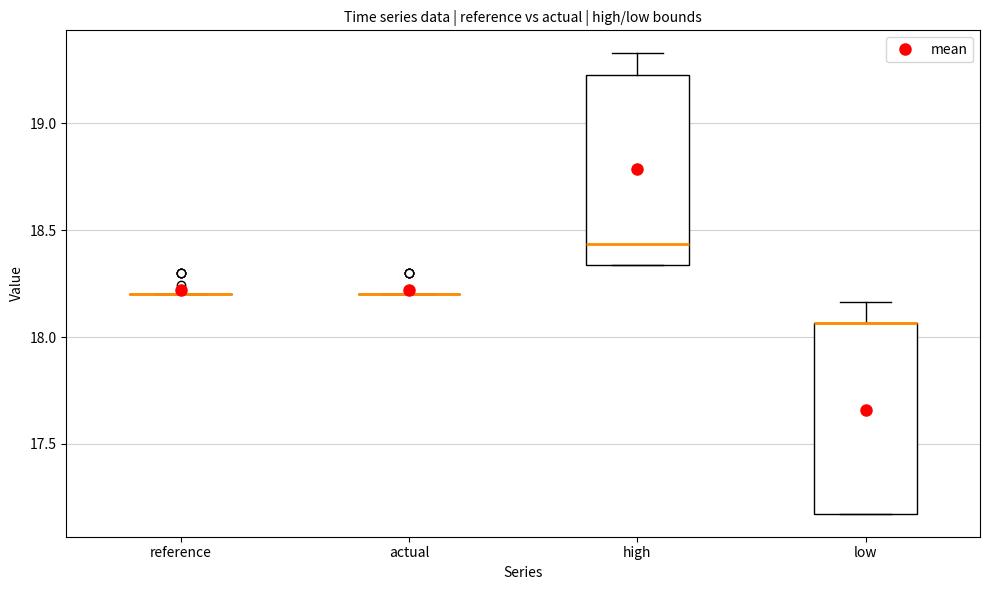

Reading left to right, read every box against the y-axis: the position of its median line, the range the box covers, and the ends of its whiskers. The values are not printed on the chart, so give them approximately, as read against the axis.

reference: box collapsed to a line at 18.20, whiskers 18.20 to 18.20
actual: box collapsed to a line at 18.20, whiskers 18.20 to 18.20
high: median 18.45, box 18.35 to 19.25, whiskers 18.35 to 19.35
low: median 18.05 (drawn on the box's upper edge), box 17.15 to 18.05, whiskers 17.15 to 18.15